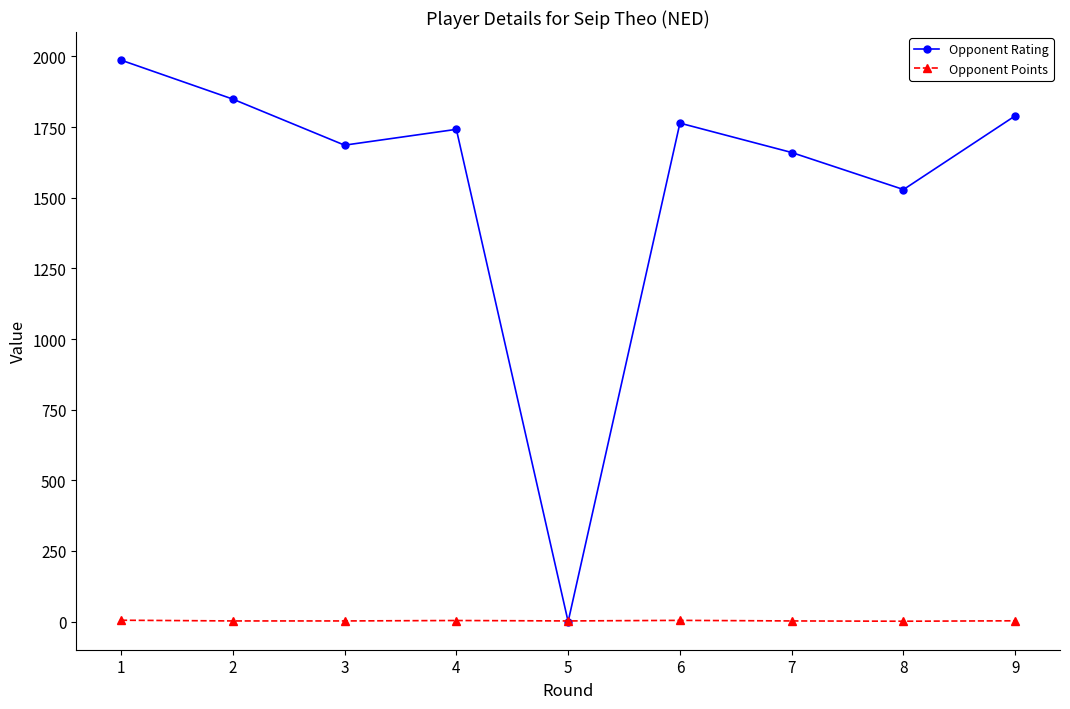

How many distinct data groups are displayed?

2